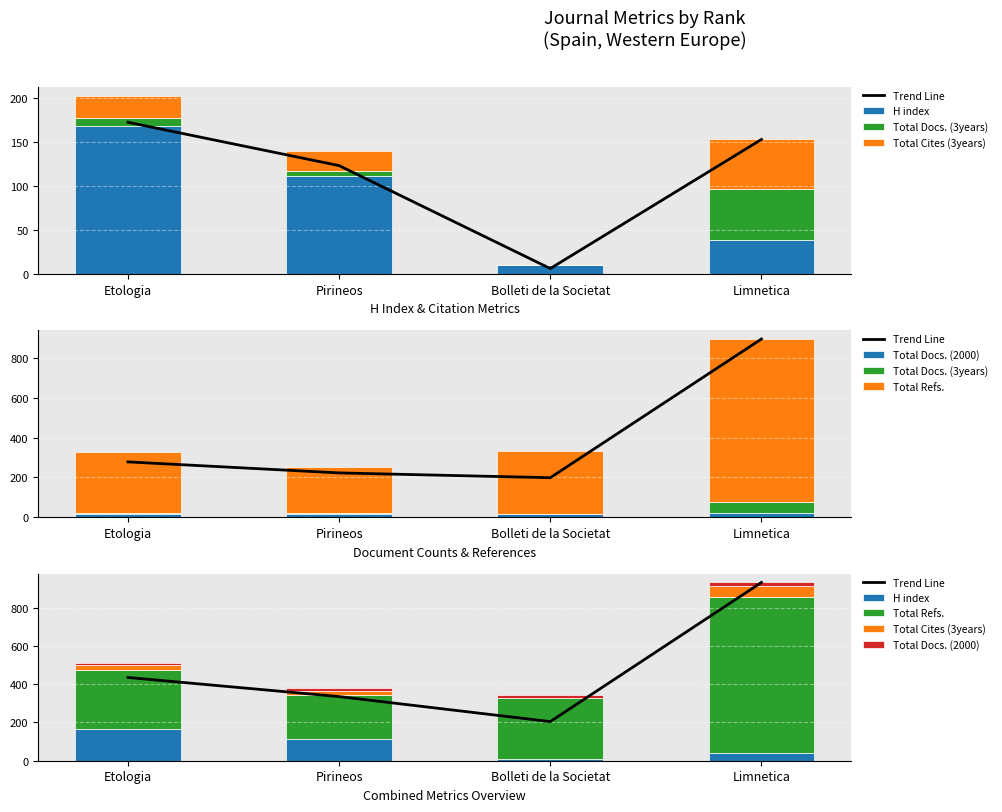

Count the number of categories in the chart.

4